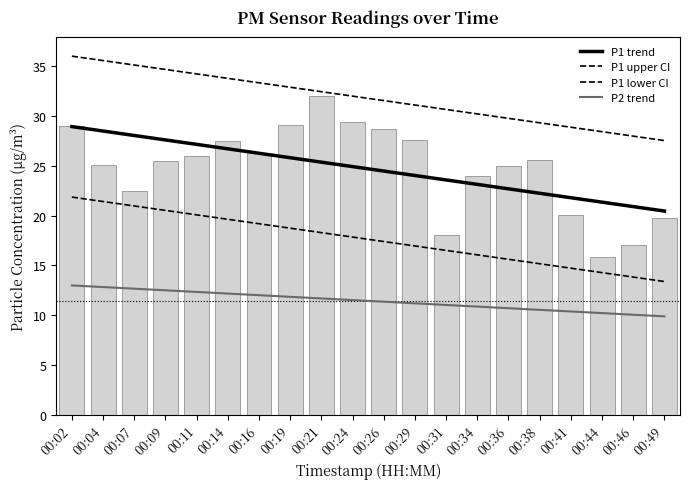

Which series changed the most between 00:02 and 00:21?

P1 trend